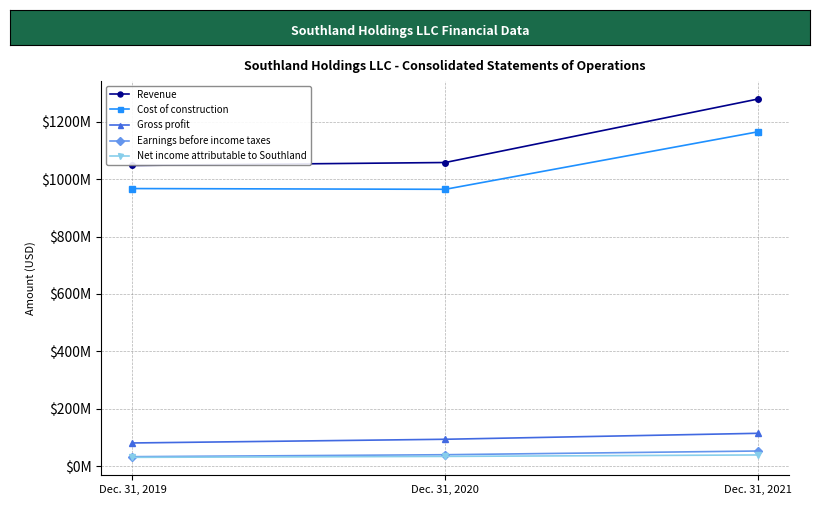

What is the value of the Earnings before income taxes point at the 1st from the left?

32702000